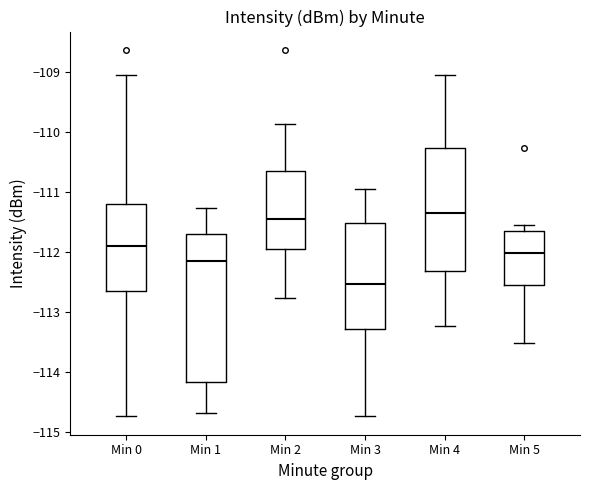

Where does the lower whisker of the box for Min 1 end on the y-axis? The values are not printed on the chart, so give them approximately, as read against the axis.

-114.7